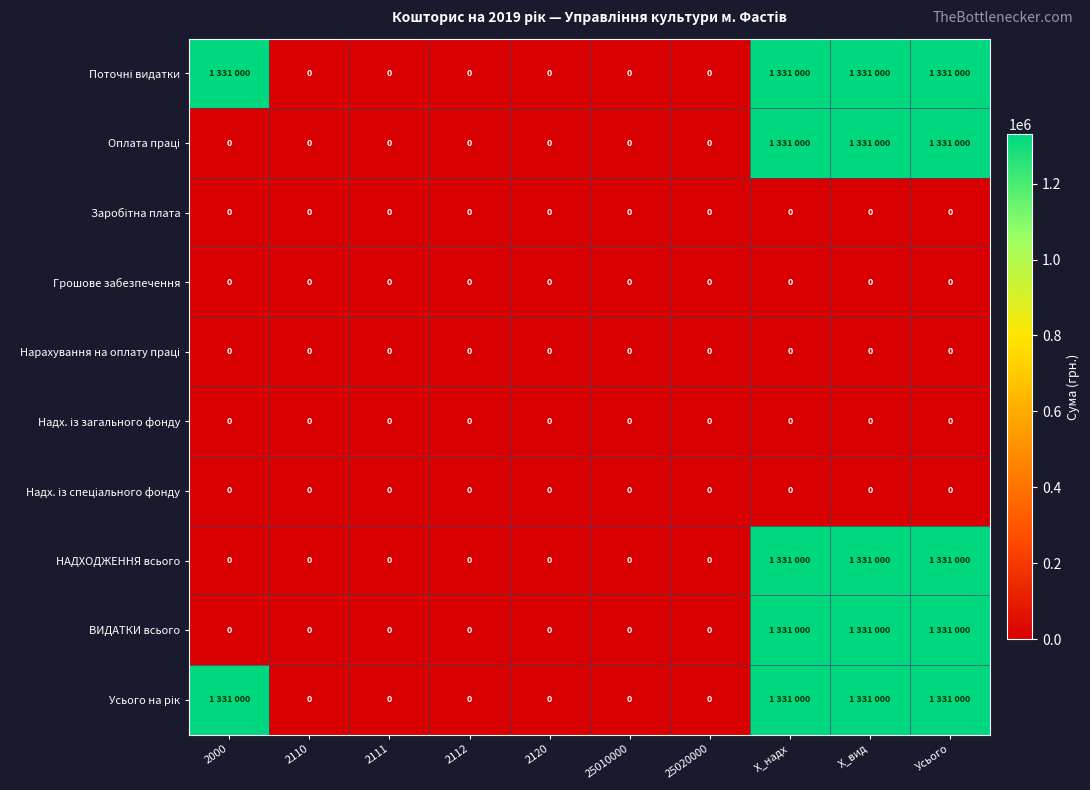

Which series has the largest total across all categories?

Поточні видатки